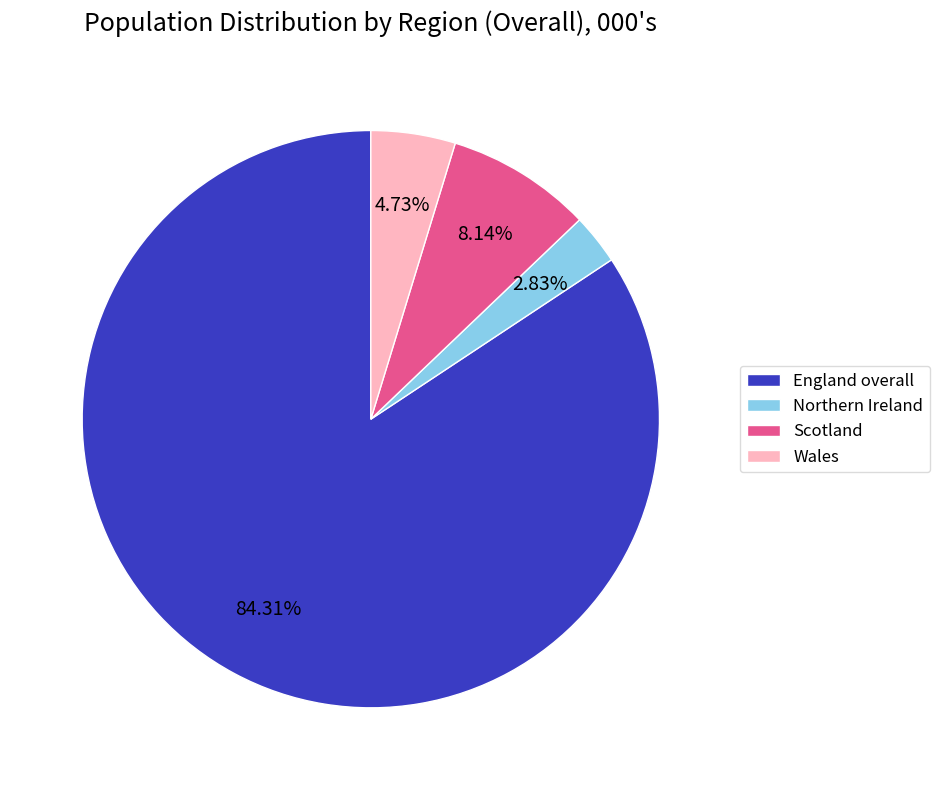

Between Wales and England overall, which is larger?

England overall